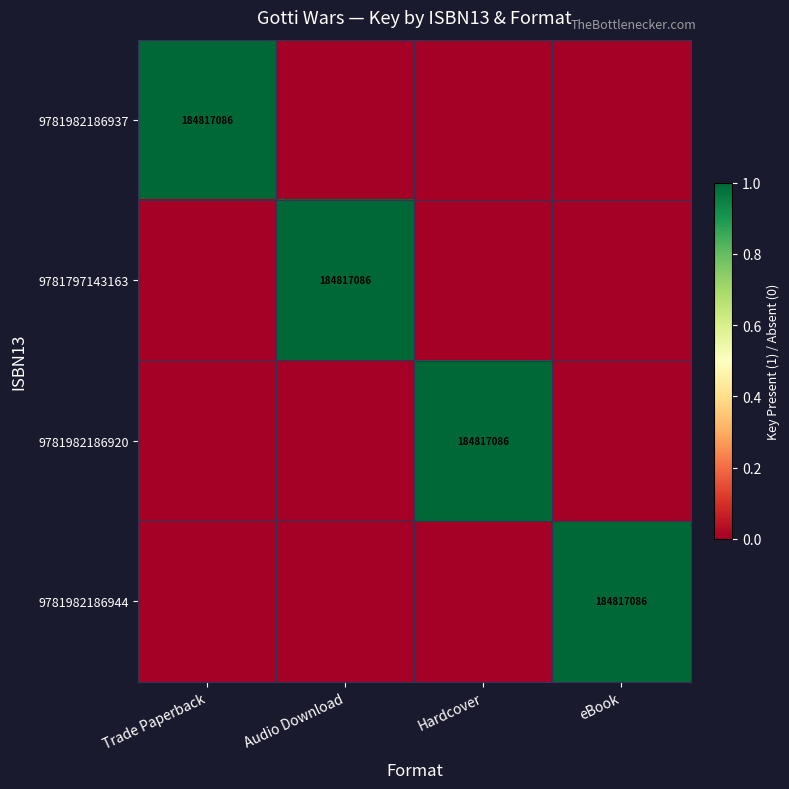

The 9781797143163 series shows 184817086 at Audio Download. True or false?

True